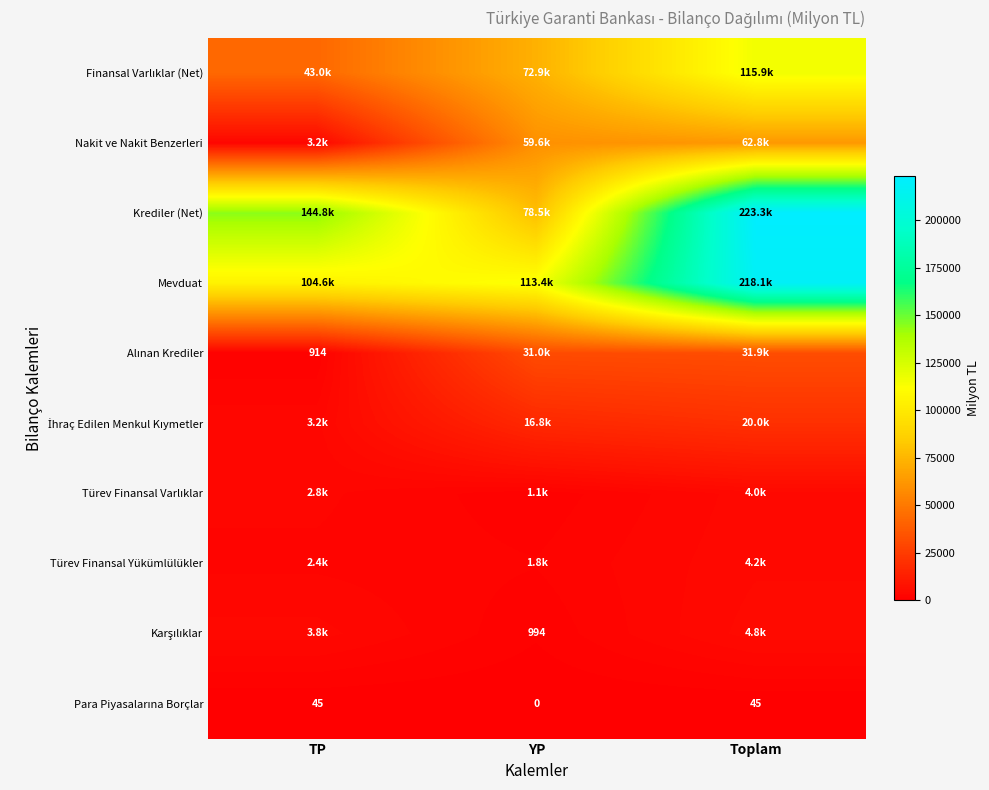

At which label is Krediler (Net) closest to 150873?

TP